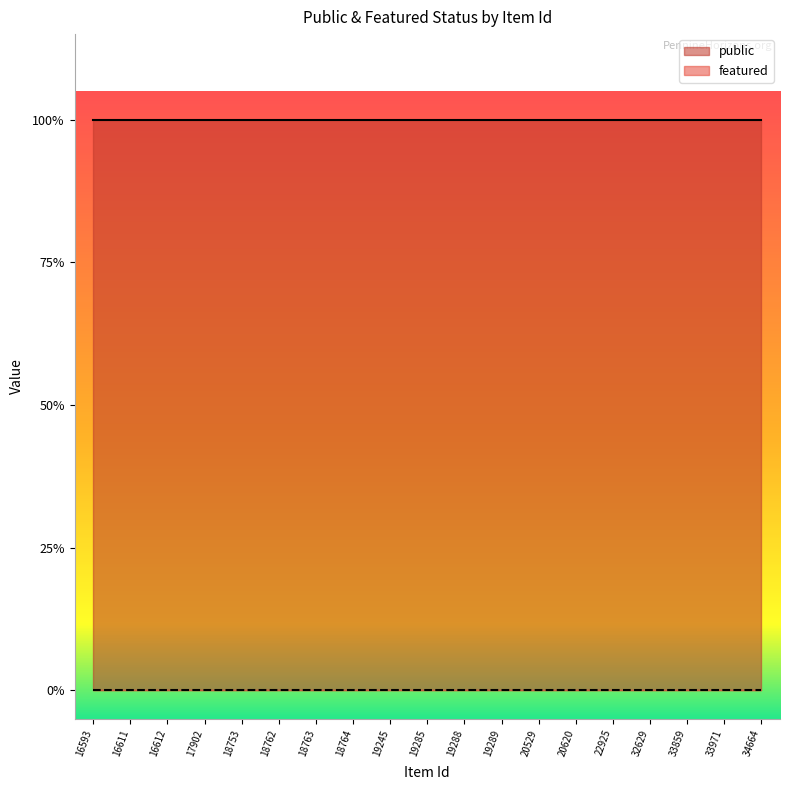

Reading left to right, transcribe all the data shown in this chart.

public: 16593=1	16611=1	16612=1	17902=1	18753=1	18762=1	18763=1	18764=1	19245=1	19285=1	19288=1	19289=1	20529=1	20620=1	22925=1	32629=1	33859=1	33971=1	34664=1
featured: 16593=0	16611=0	16612=0	17902=0	18753=0	18762=0	18763=0	18764=0	19245=0	19285=0	19288=0	19289=0	20529=0	20620=0	22925=0	32629=0	33859=0	33971=0	34664=0